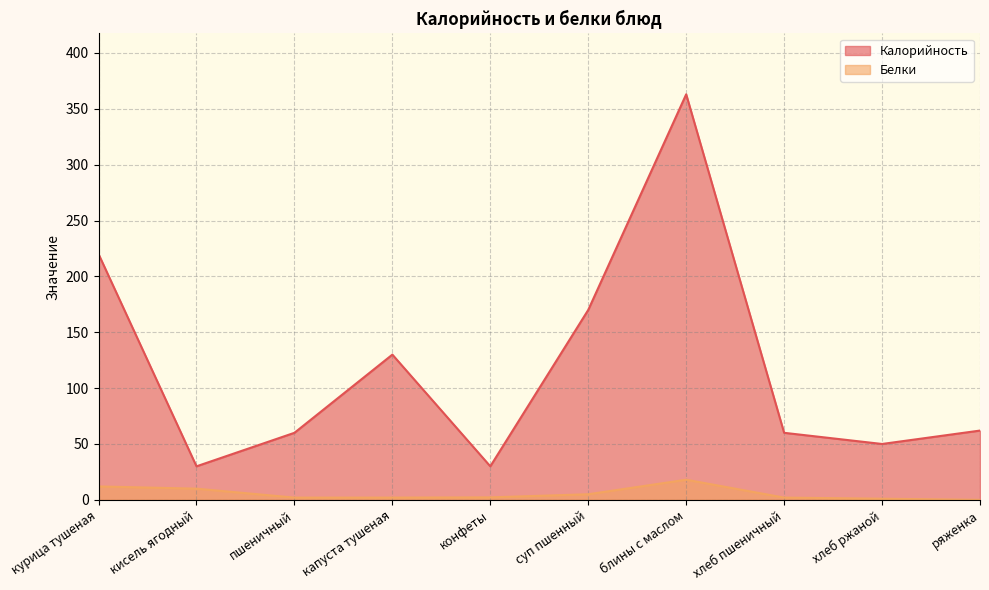

Rank the series at блины с маслом from highest to lowest value.

Калорийность, Белки